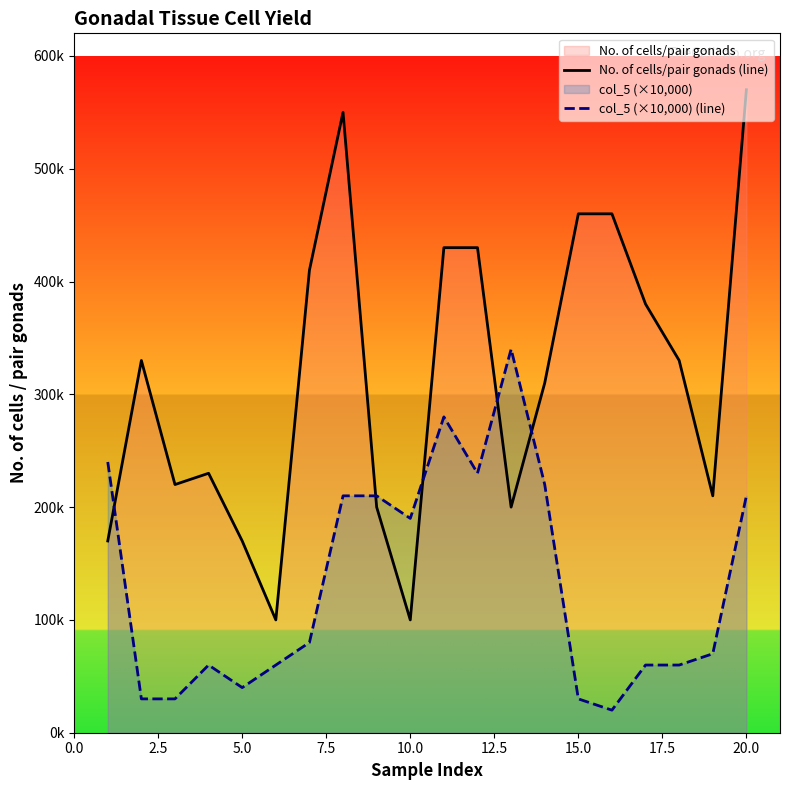

Reading left to right, transcribe all the data shown in this chart.

No. of cells/pair gonads (line): 170000	330000	220000	229999	170000	100000	410000	550000	200000	100000	430000	430000	200000	310000	460000	460000	380000	330000	210000	570000
col_5 (×10,000) (line): 240000	30000	30000	60000	40000	60000	80000	210000	210000	190000	280000	230000	340000	220000	30000	20000	60000	60000	70000	210000